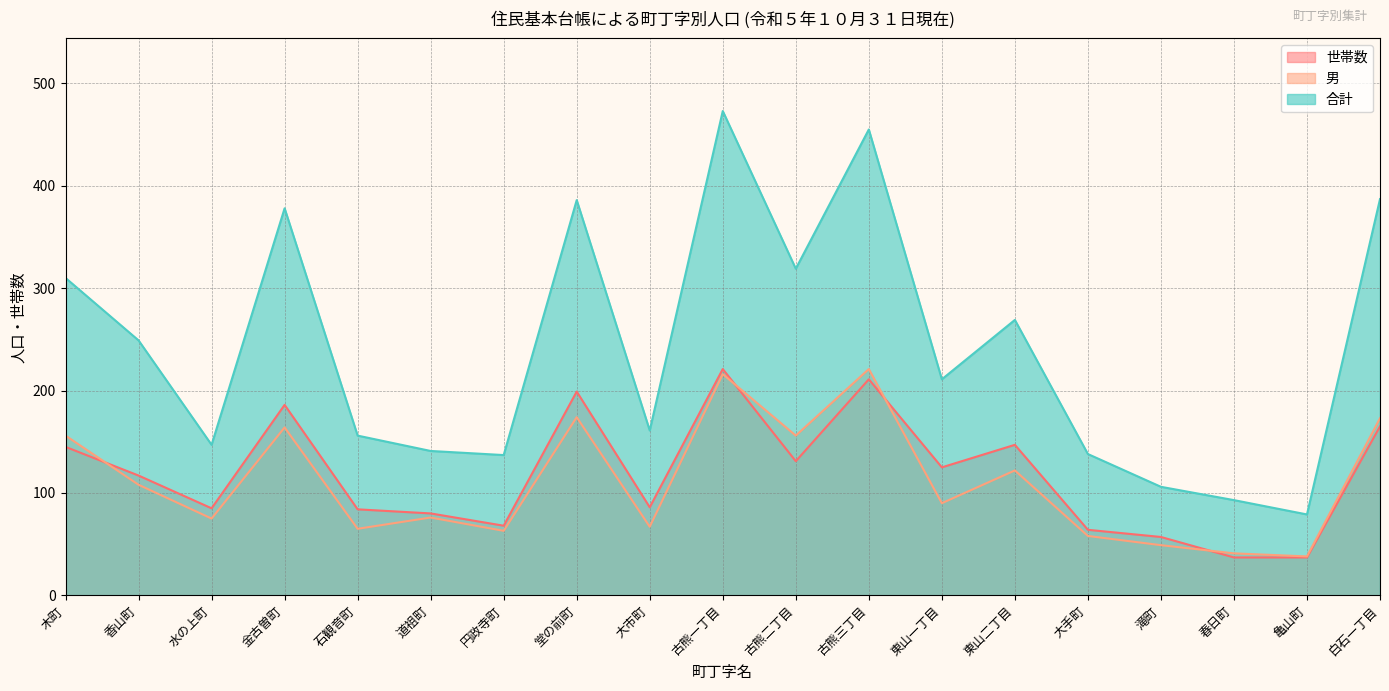

True or false: 男 has a value of 120 at 大市町.

False